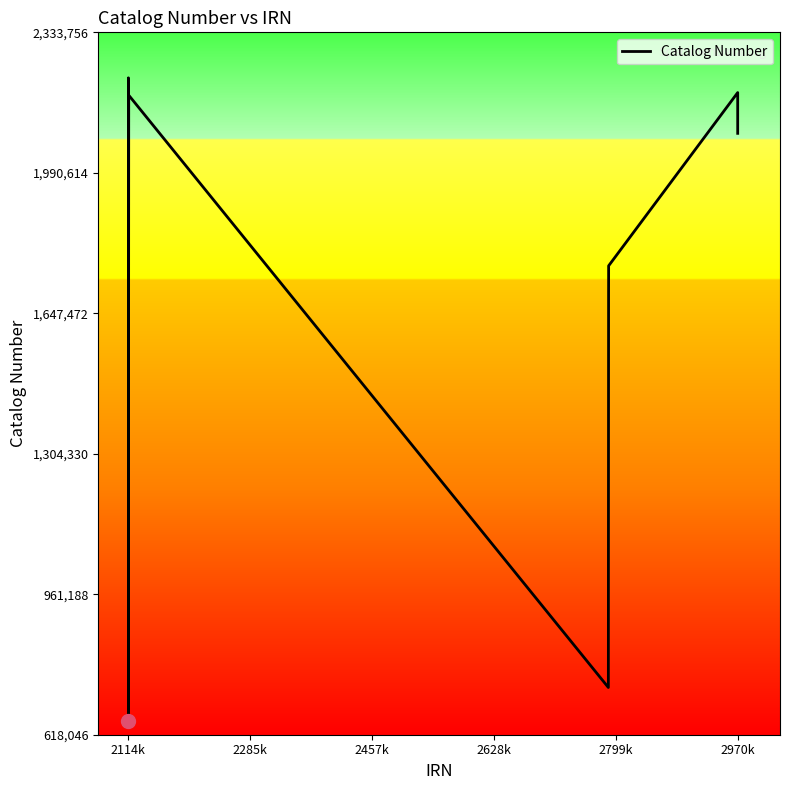

What is the difference between the maximum and minimum values?

1572050